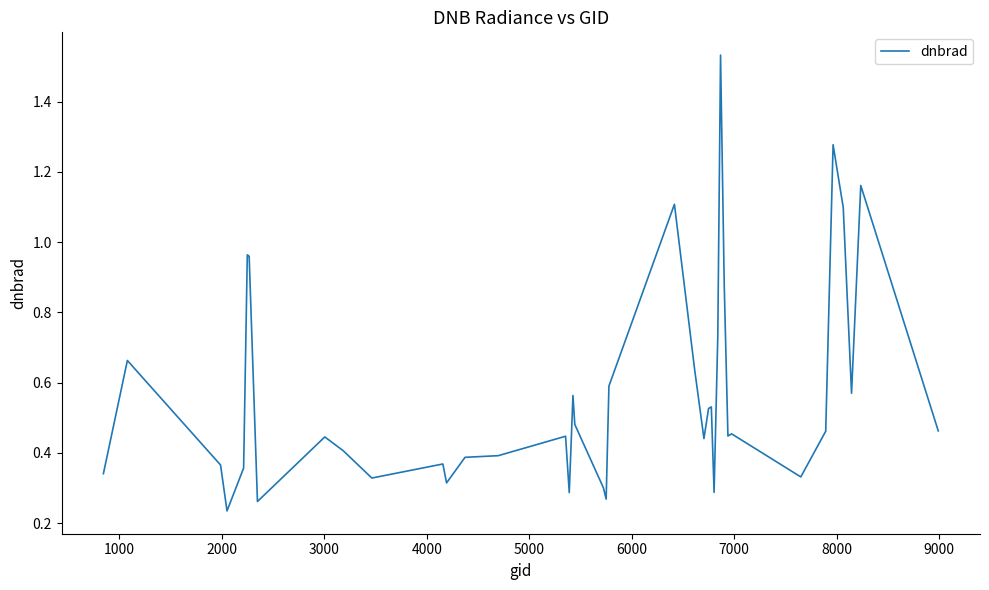

What is the greatest value displayed?

1.5